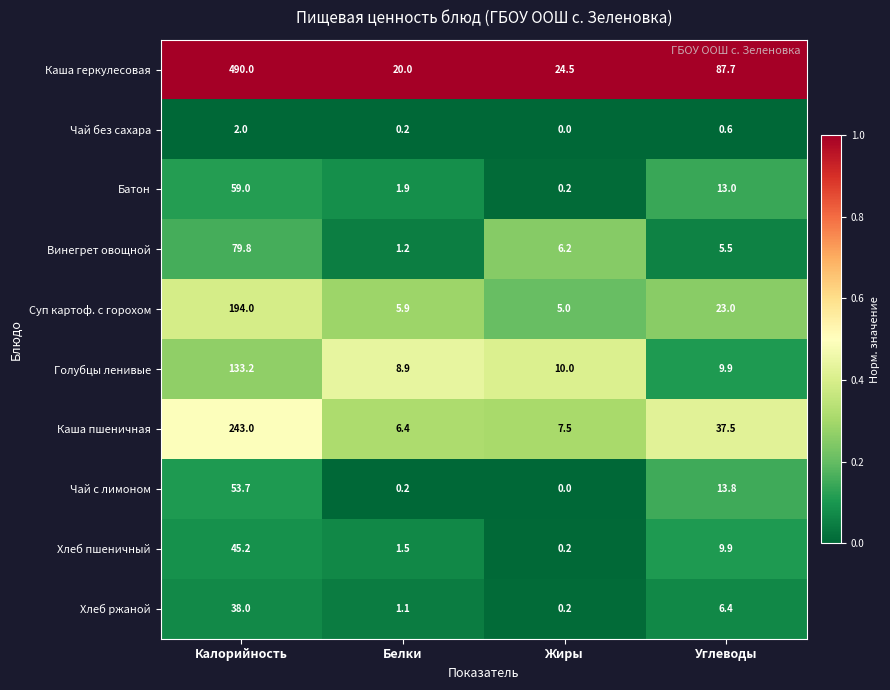

Read the Каша геркулесовая value at Калорийность.

490.0